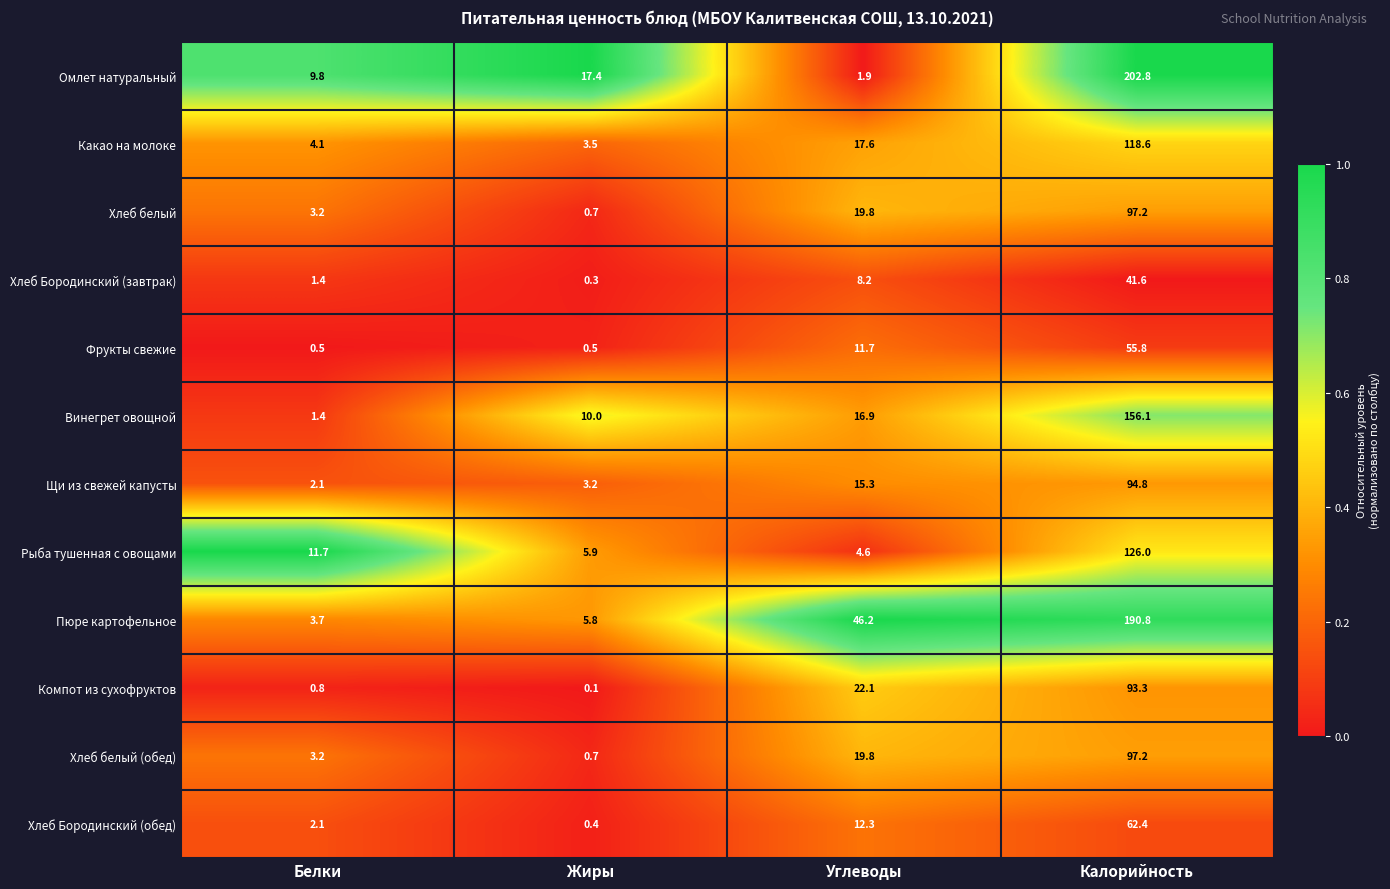

Rank the categories by Пюре картофельное value from highest to lowest.

Калорийность, Углеводы, Жиры, Белки